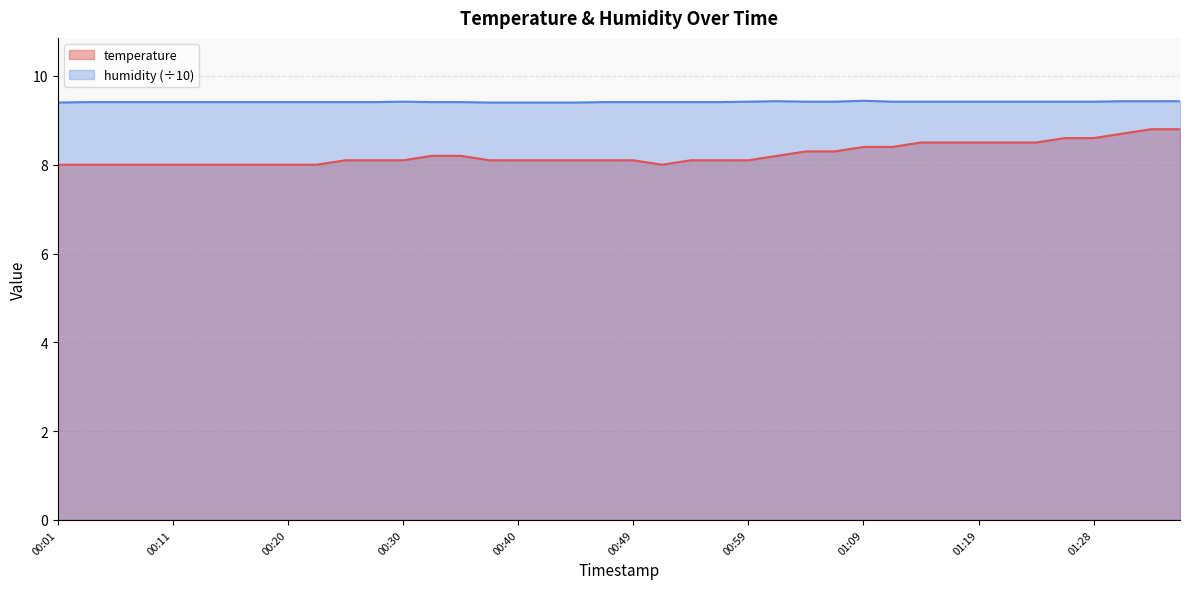

What position from the right is 01:04?

14